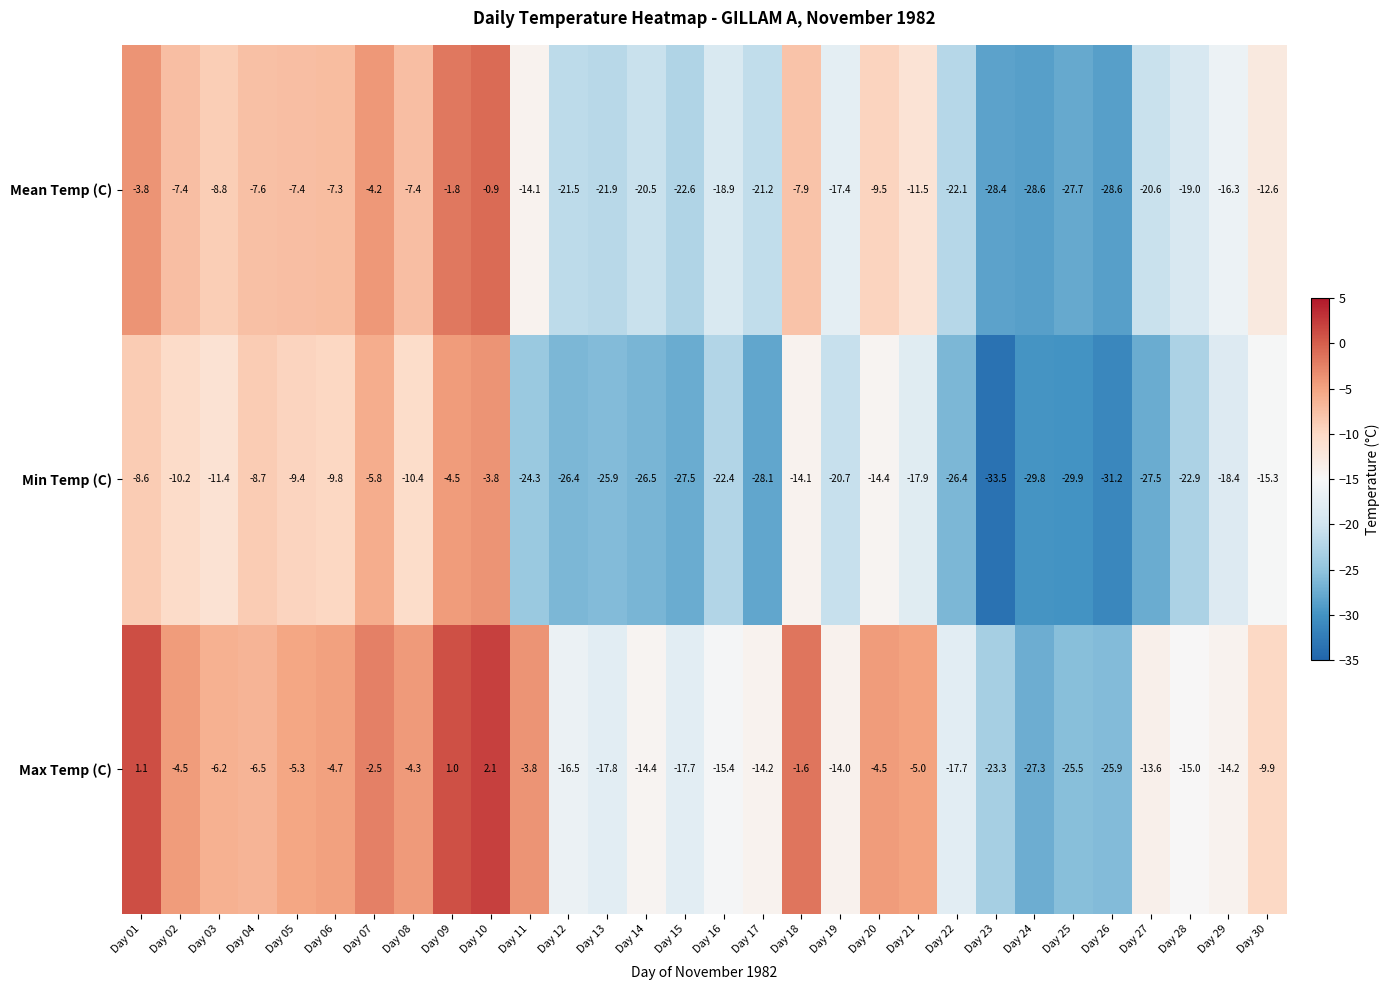

At which label is Mean Temp (C) closest to -14?

Day 11